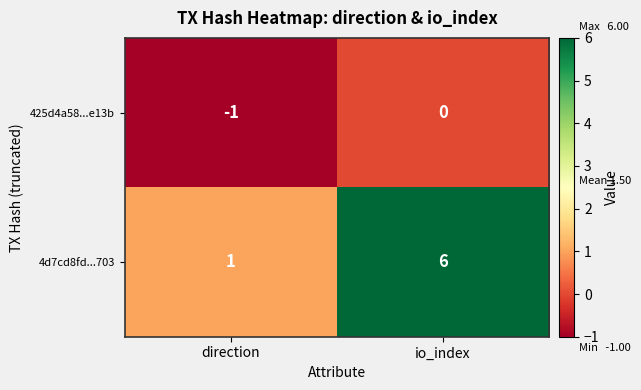

Reading left to right, what are all the values shown in this chart?

425d4a58...e13b: direction=-1	io_index=0
4d7cd8fd...703: direction=1	io_index=6